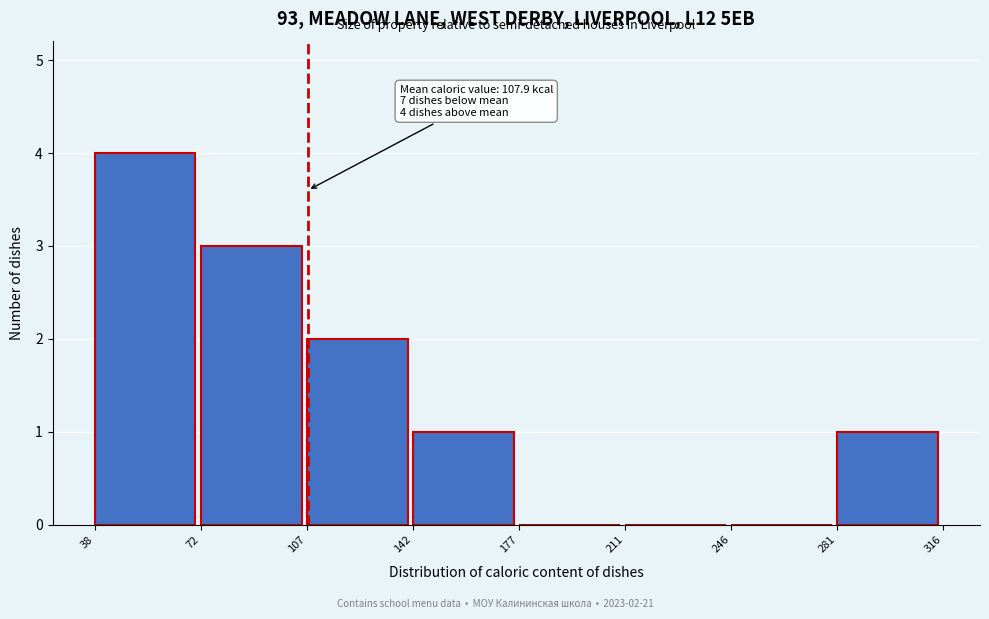

Which range on the x-axis has the tallest bar?

38 to 72